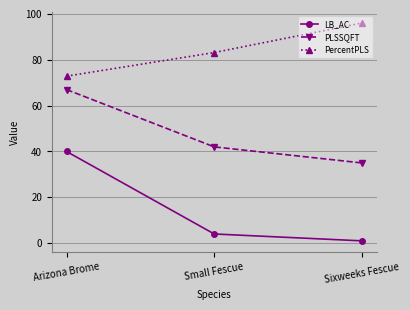

How many lines are shown in the chart?

3